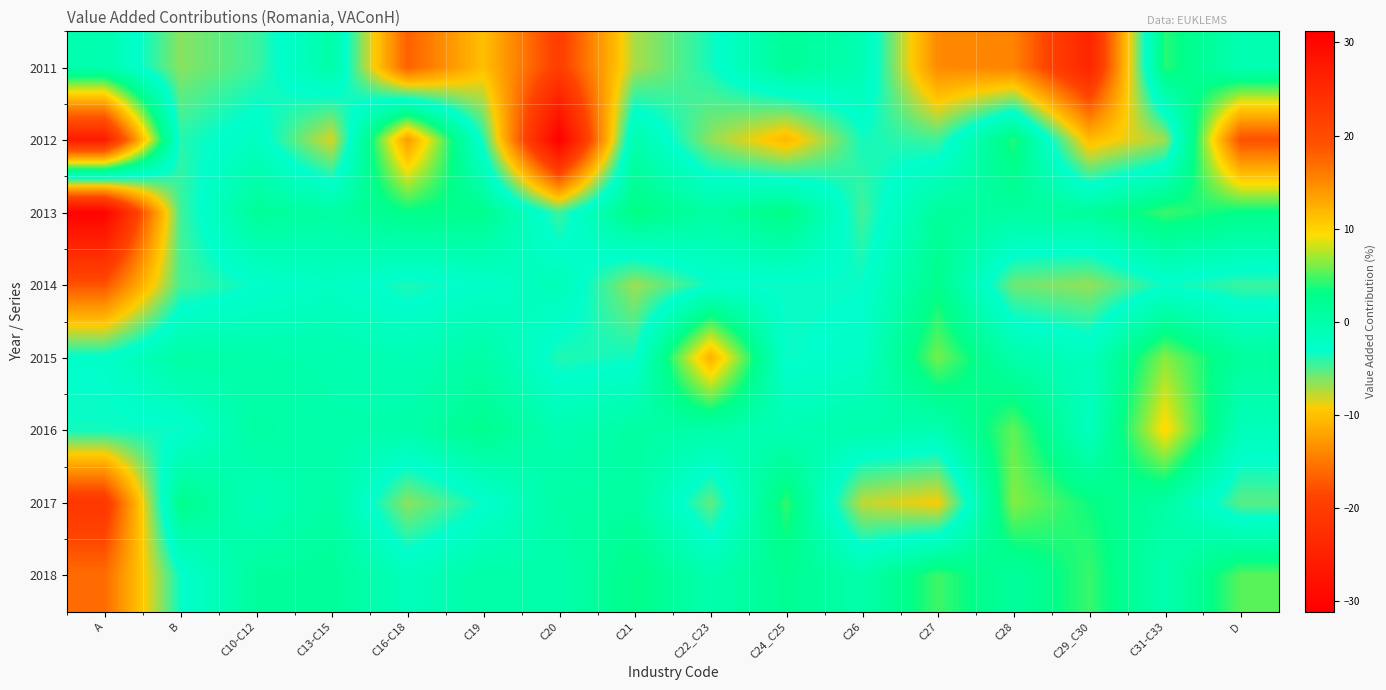

Between A and C21, which is larger?

A